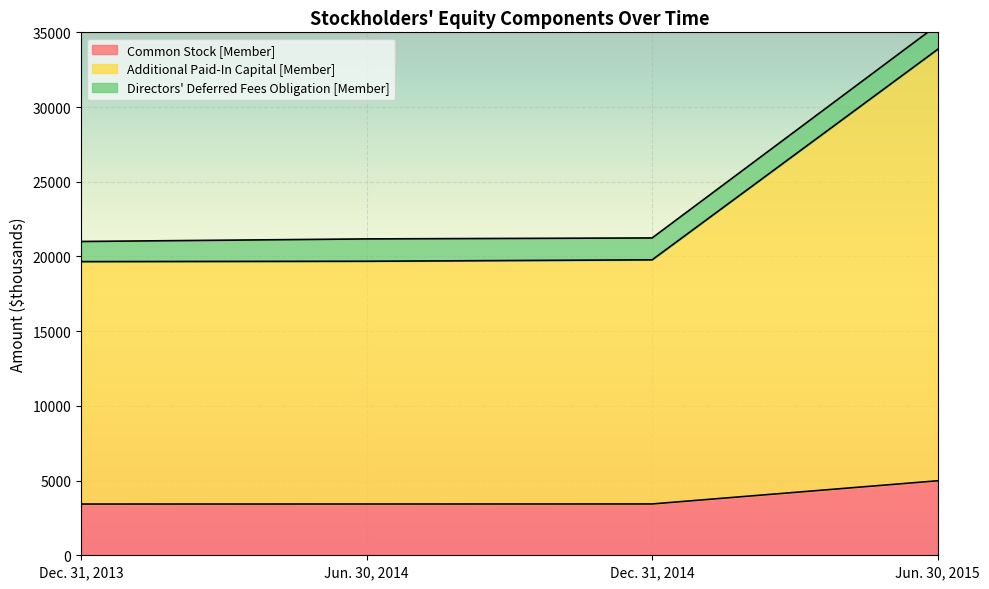

What is the lowest value of the Common Stock [Member] series?

3429